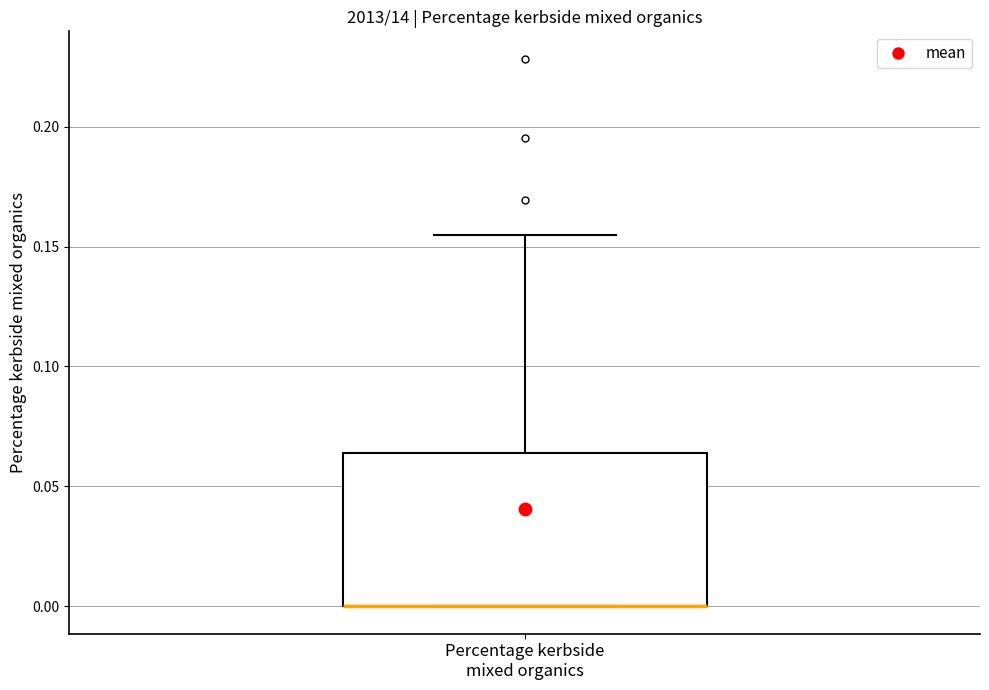

Where does the upper whisker of the box for Percentage kerbside mixed organics end on the y-axis? The values are not printed on the chart, so give them approximately, as read against the axis.

0.155